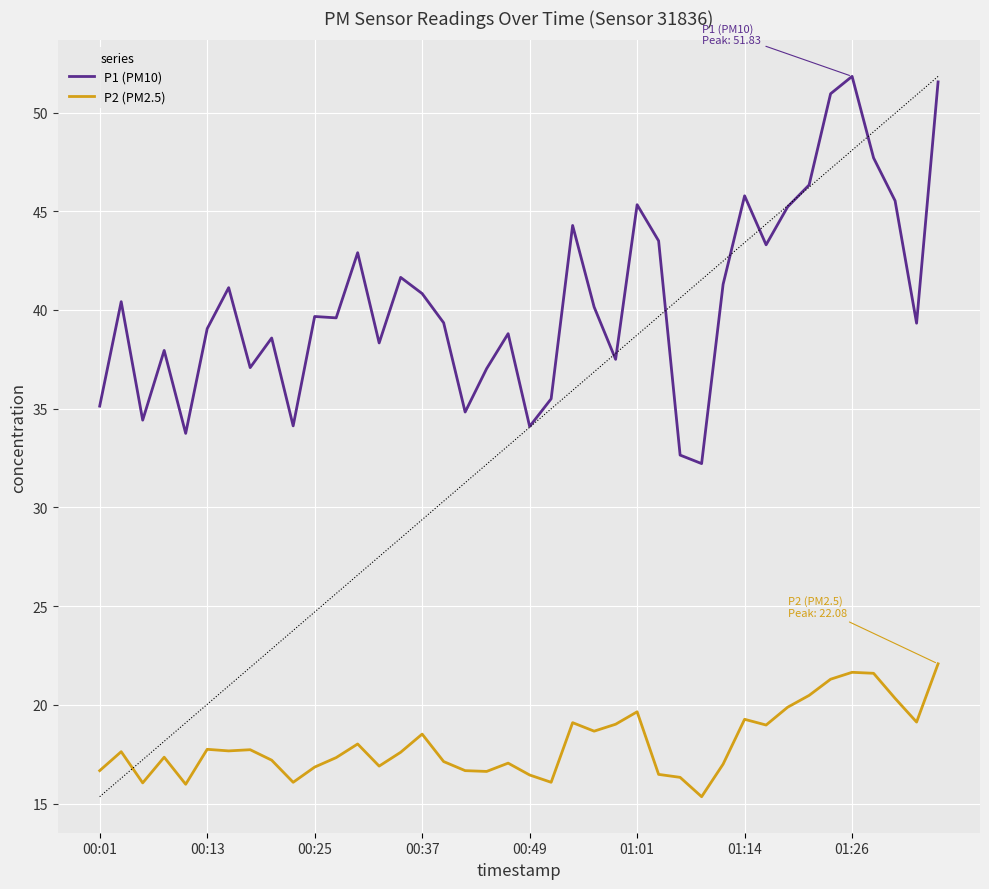

Which series has the widest spread of values?

P1 (PM10)